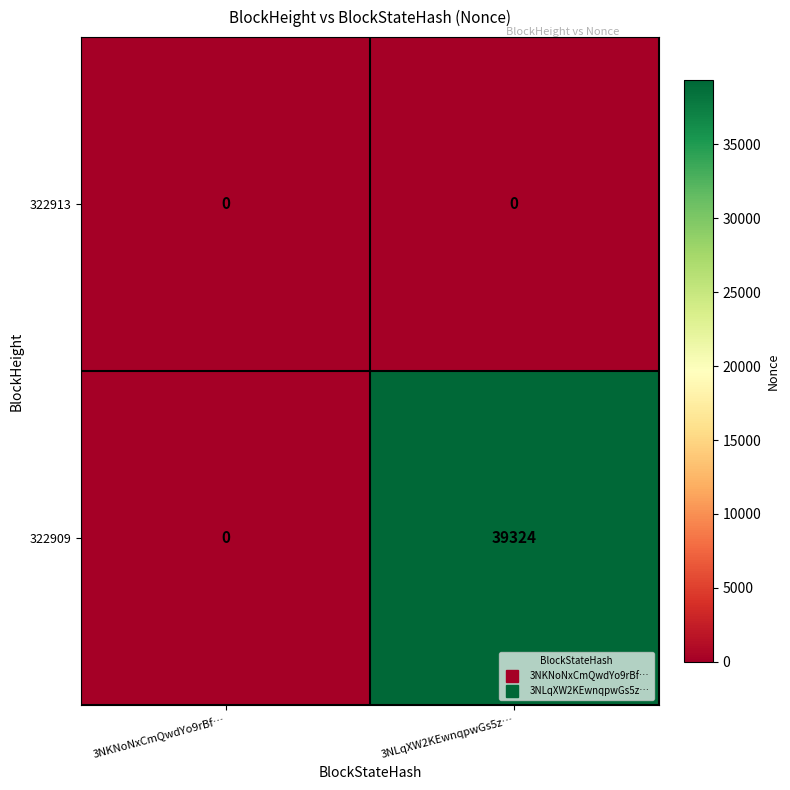

The 322913 series shows 0 at 3NKNoNxCmQwdYo9rBf…. True or false?

True